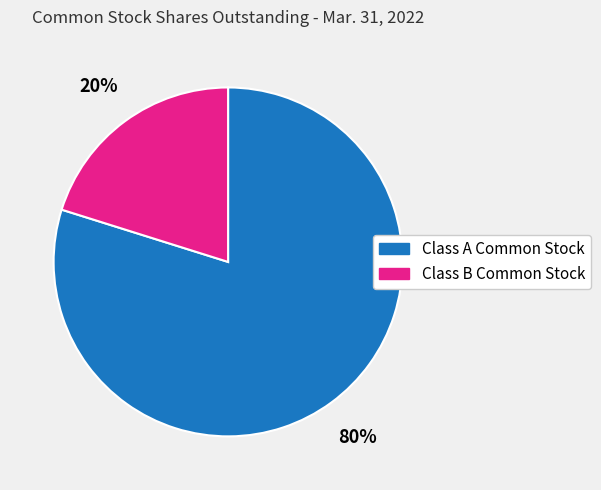

To the nearest percent, what is the average slice percentage?

50%